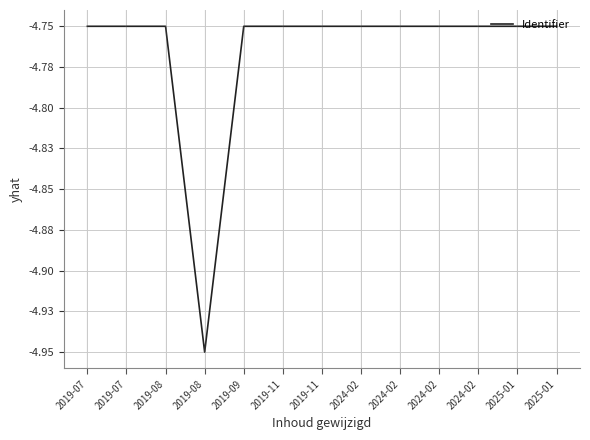

At which category does the data reach its first local valley?

2019-07